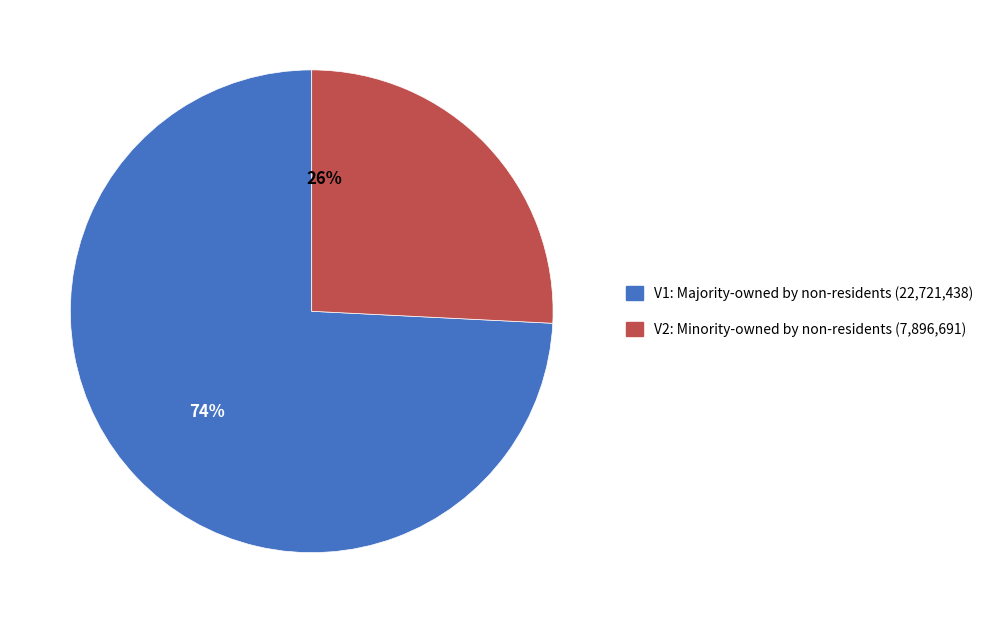

To the nearest percent, what percentage of the pie is V1: Majority-owned by non-residents (22,721,438)?

74%